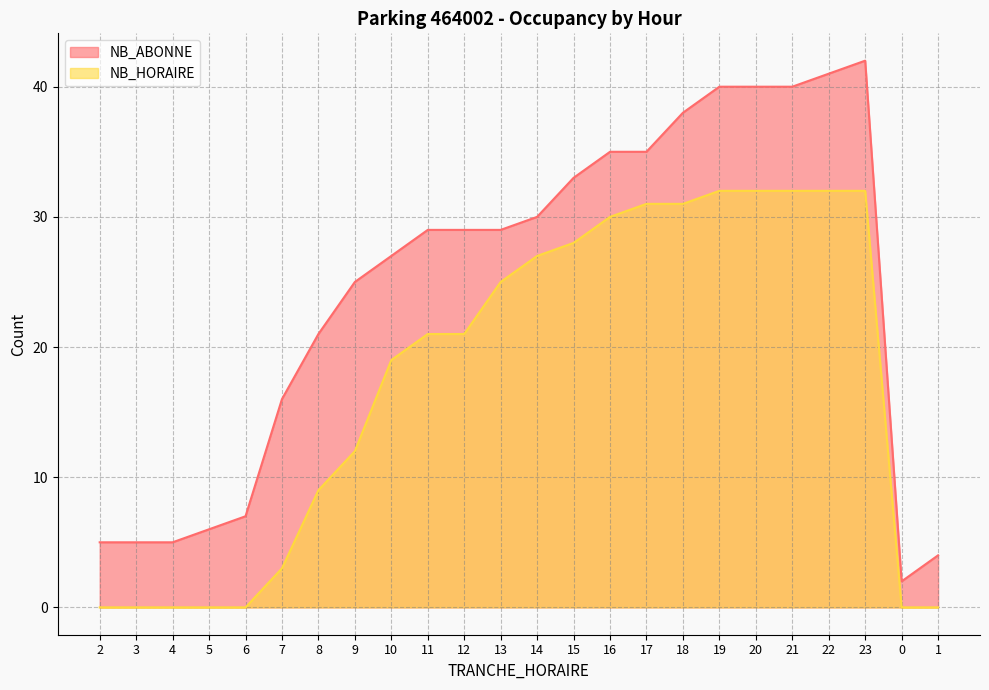

True or false: NB_HORAIRE and NB_ABONNE intersect in this chart.

False